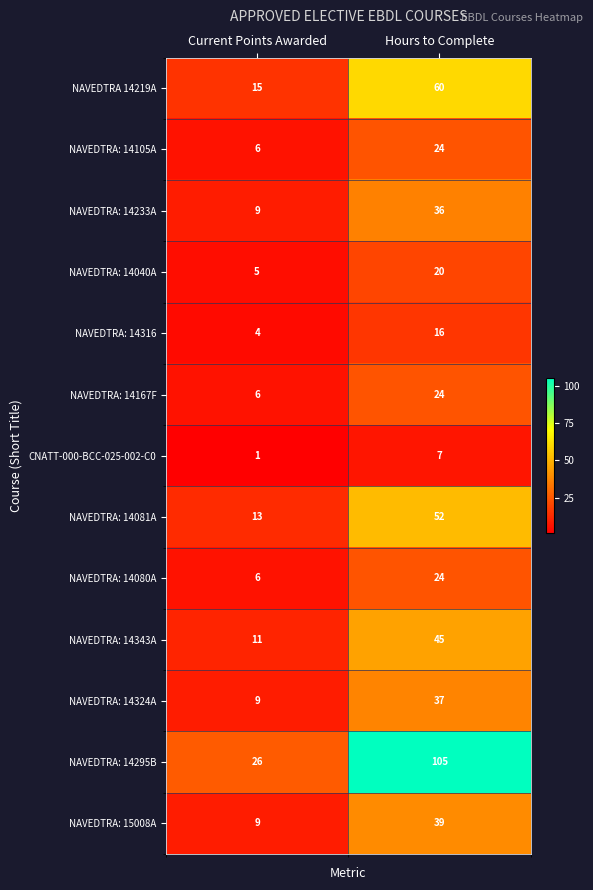

What is the difference between the NAVEDTRA: 14343A values at Current Points Awarded and Hours to Complete?

34